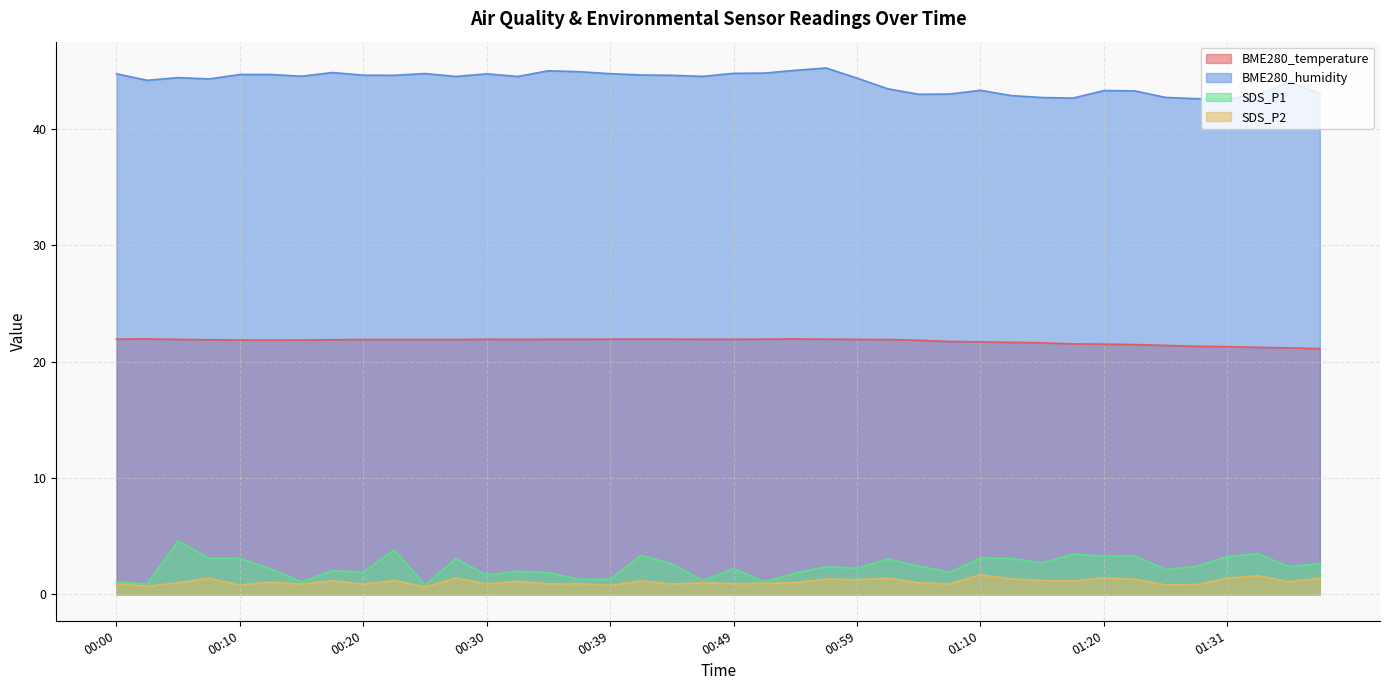

True or false: SDS_P1 and BME280_temperature cross at least once.

False